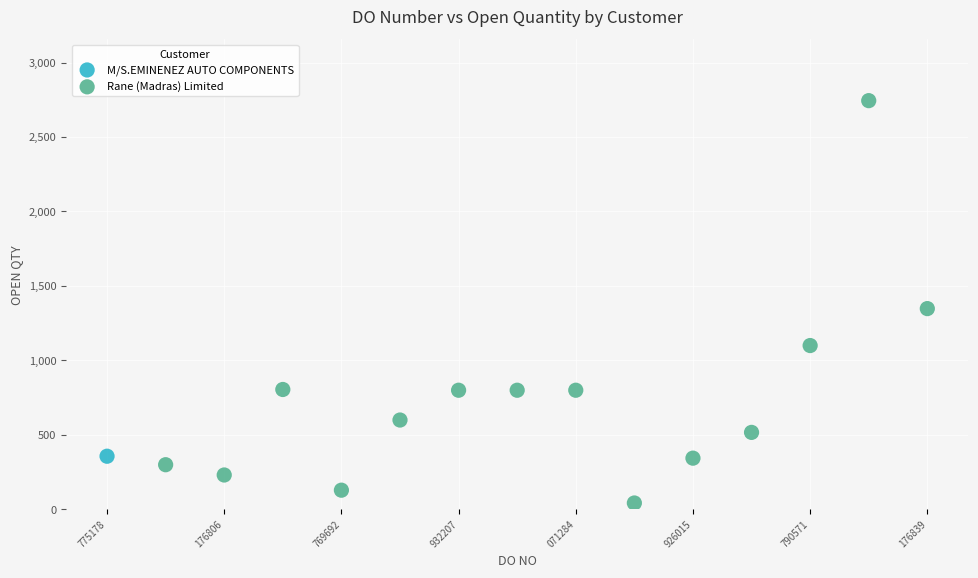

What are all the series names shown in the legend?

M/S.EMINENEZ AUTO COMPONENTS, Rane (Madras) Limited